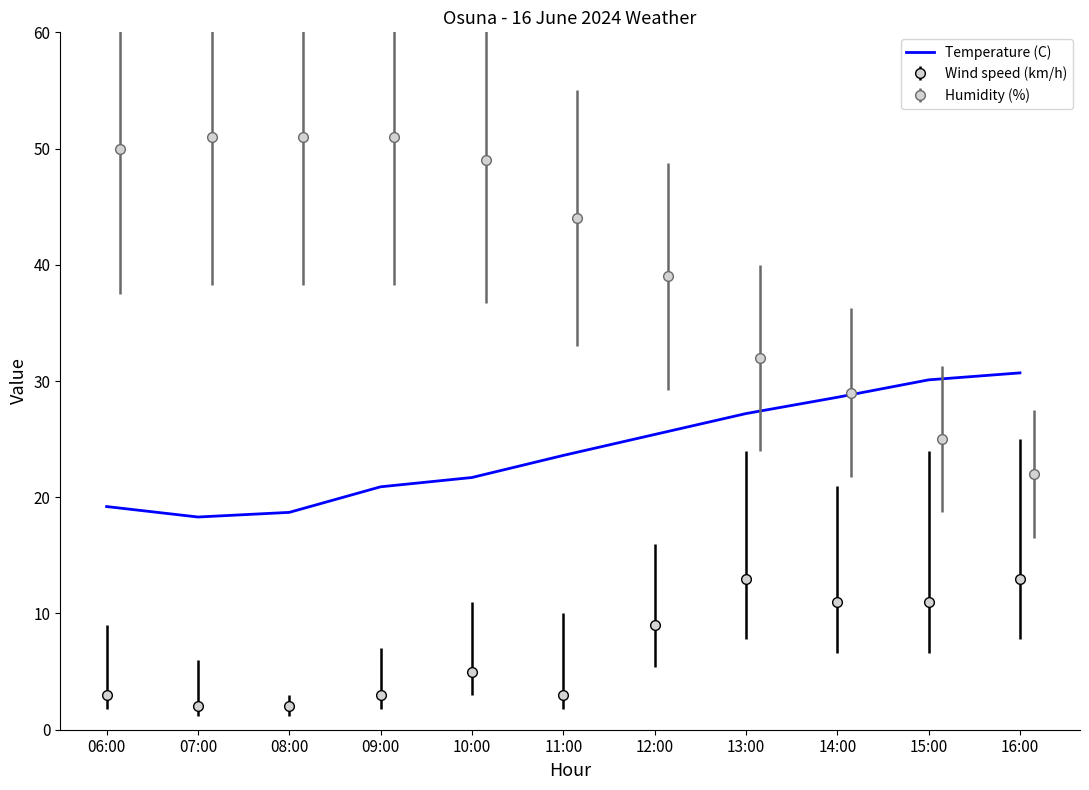

What position from the right is 10:00?

7